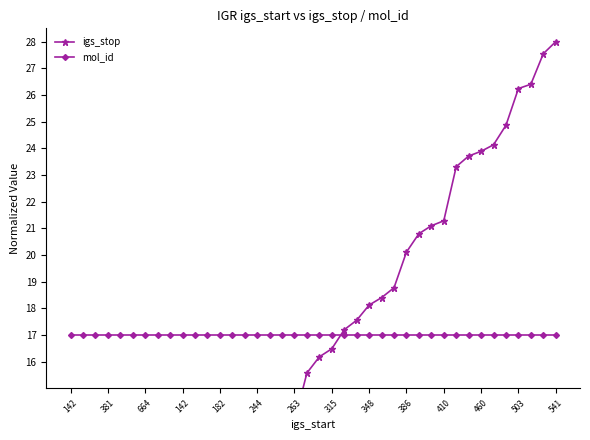

Is this an area chart (filled region under the line)?

No